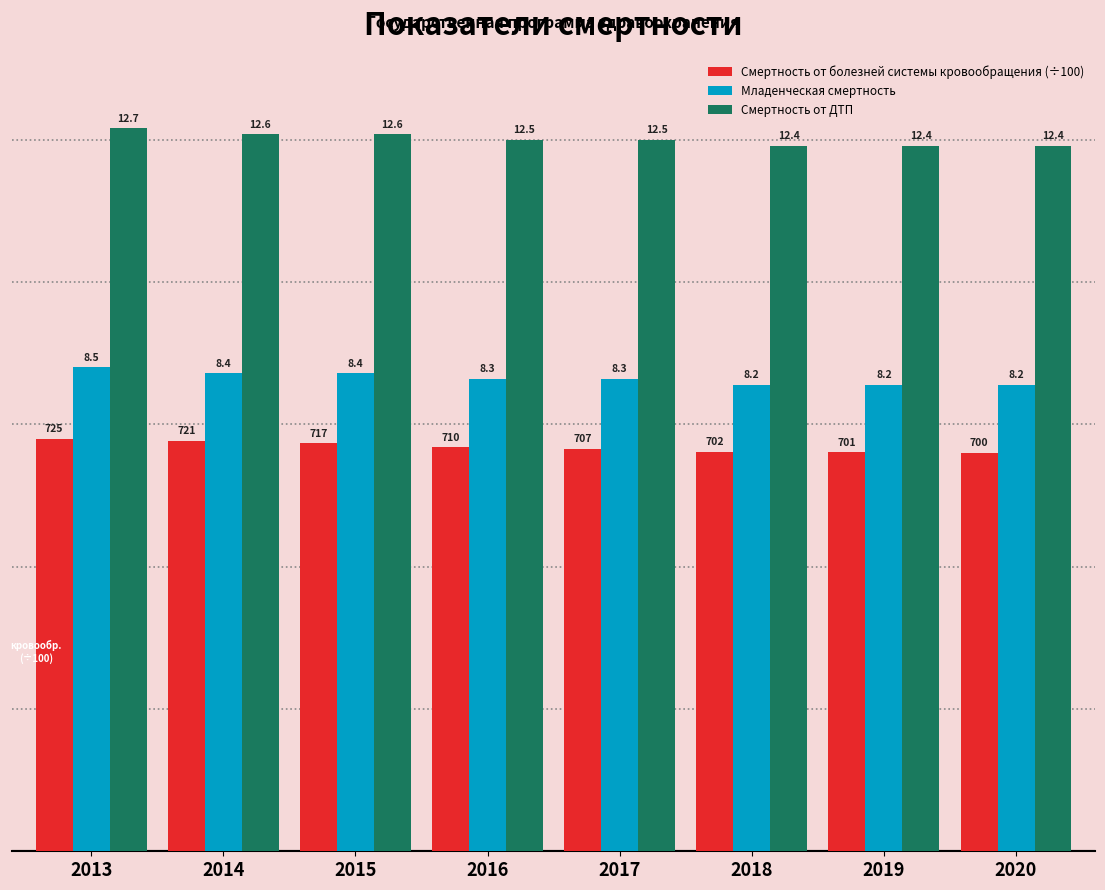

At which category is the sum across all series the highest?

2013